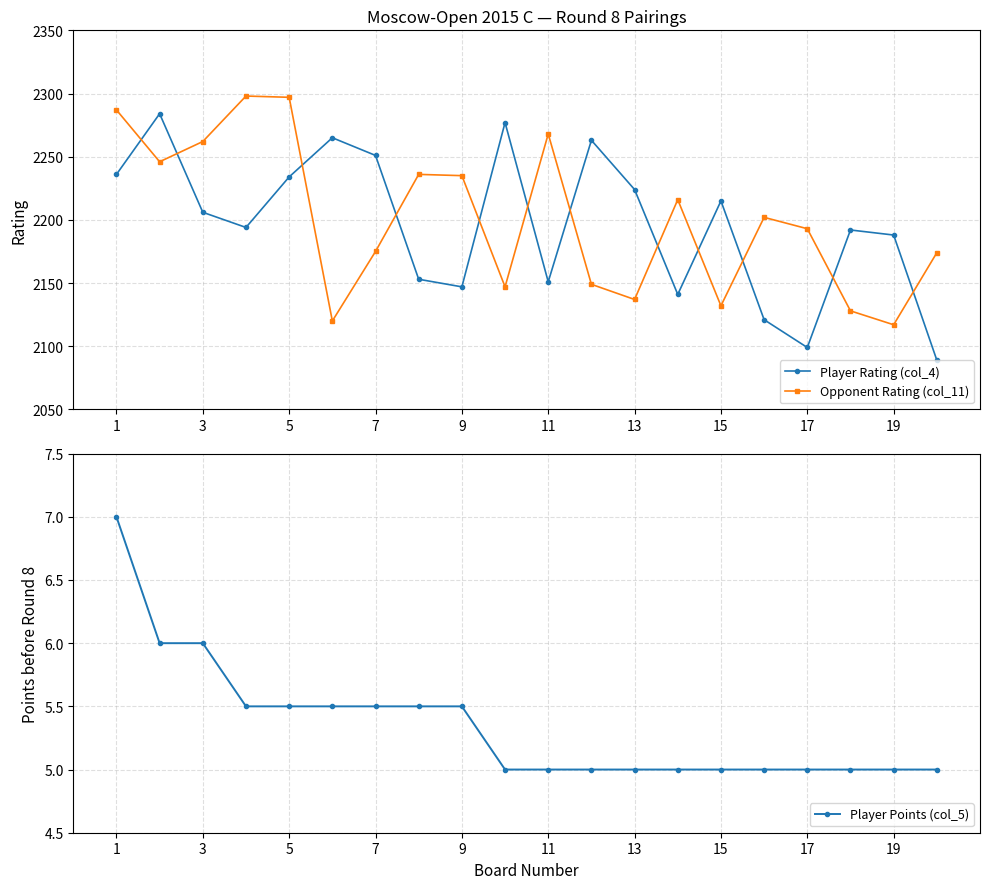

The Opponent Rating (col_11) series shows 2268 at 11. True or false?

True